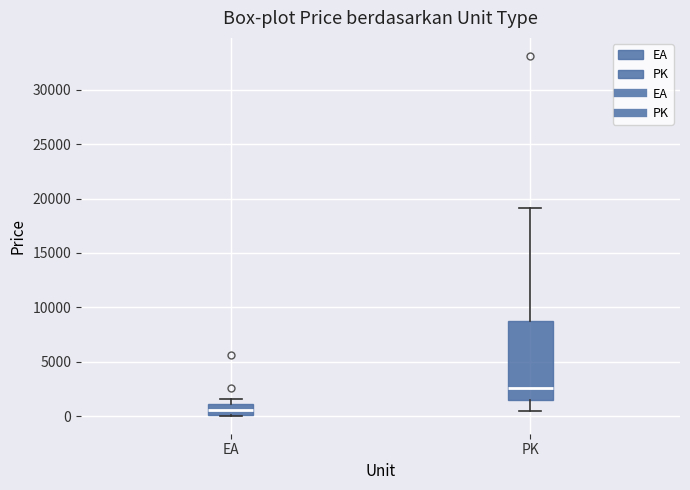

Reading left to right, transcribe this box plot: for each box, give where its median line is, the range the box spans, and where its two whiskers end, as read against the y-axis. The values are not printed on the chart, so give them approximately, as read against the axis.

EA: median 500, box 0 to 1000, whiskers 0 to 1500
PK: median 2500, box 1500 to 9000, whiskers 500 to 19000